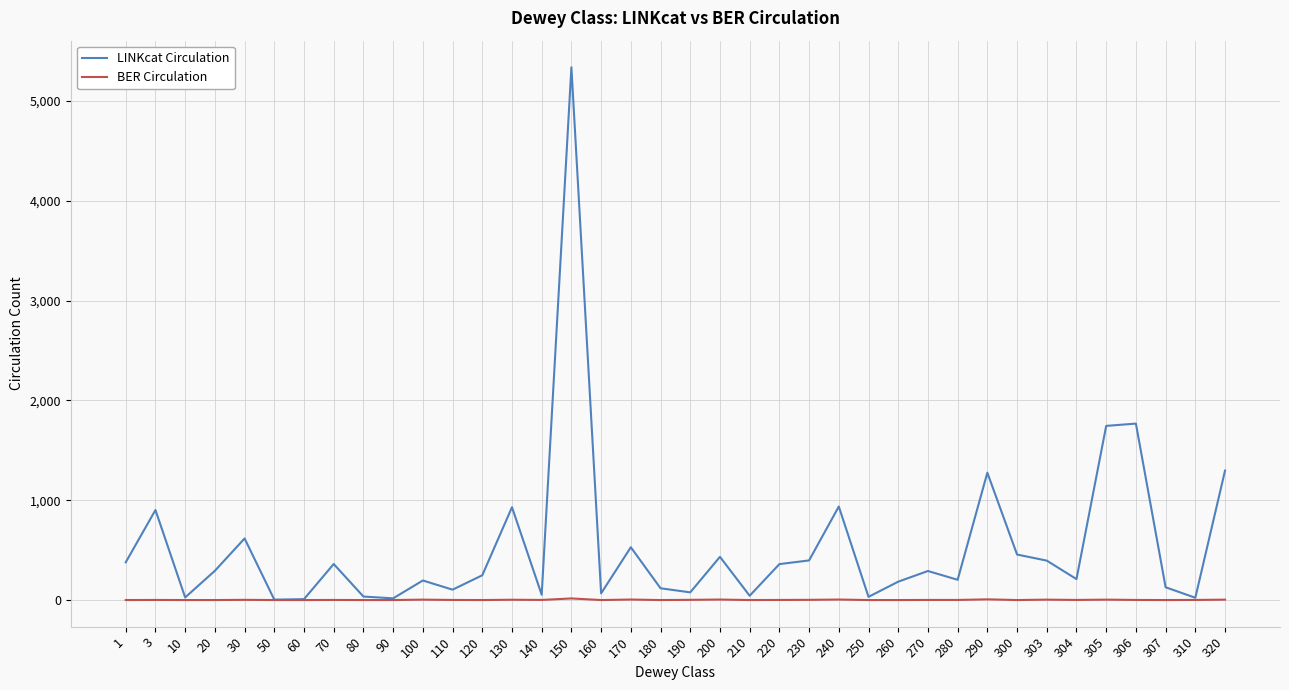

Which series has the widest spread of values?

LINKcat Circulation